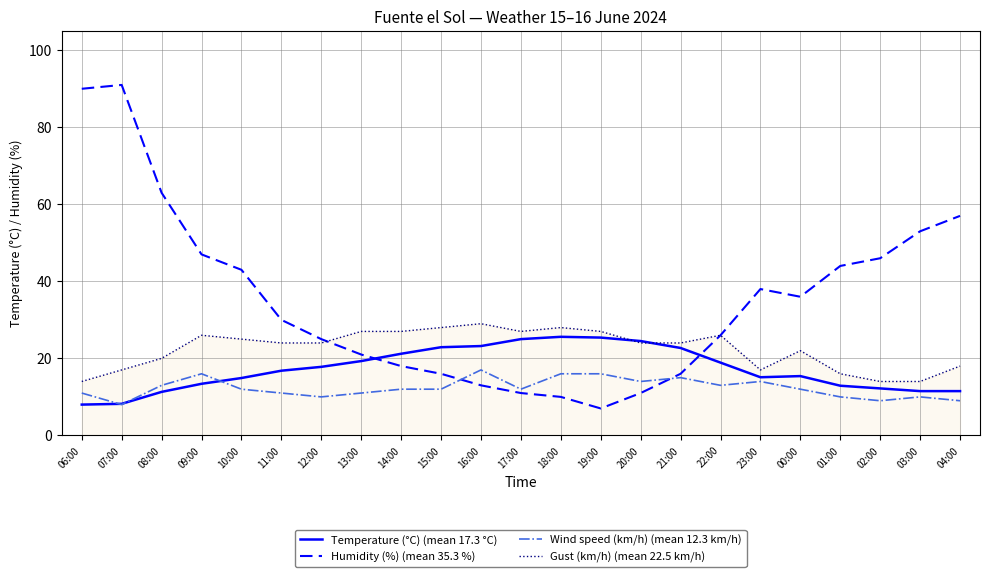

Which series has the largest range (max minus min)?

Humidity (%) (mean 35.3 %)